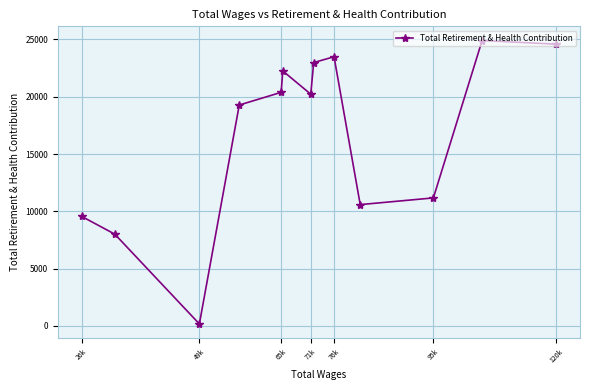

Reading left to right, extract all data points from this chart.

9546	8000	160	19277	20385	22252	20223	22984	23493	10581	11166	24912	24591